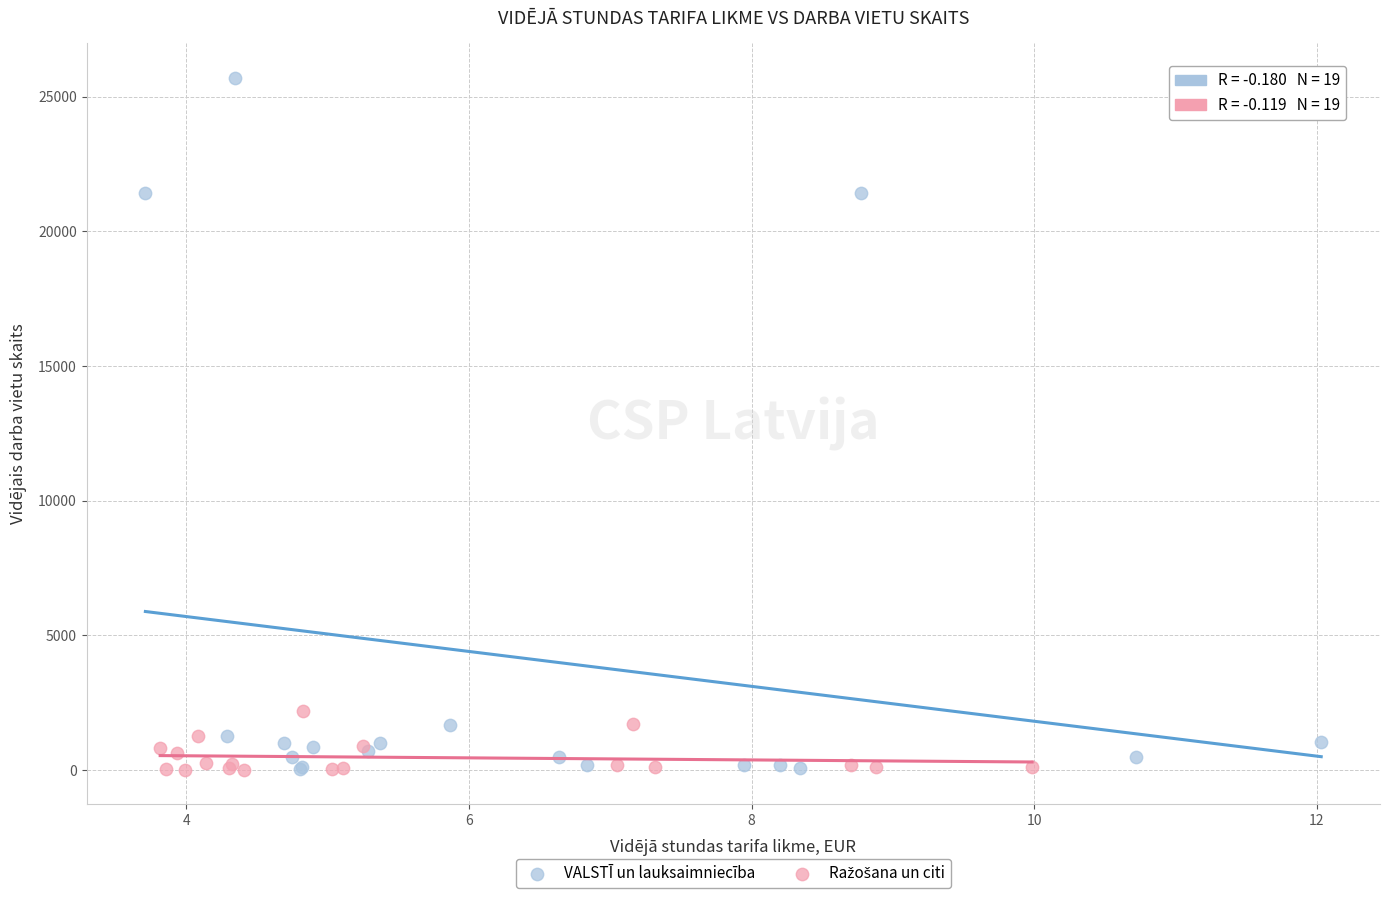

Which series contains the highest Y value?

VALSTĪ un lauksaimniecība